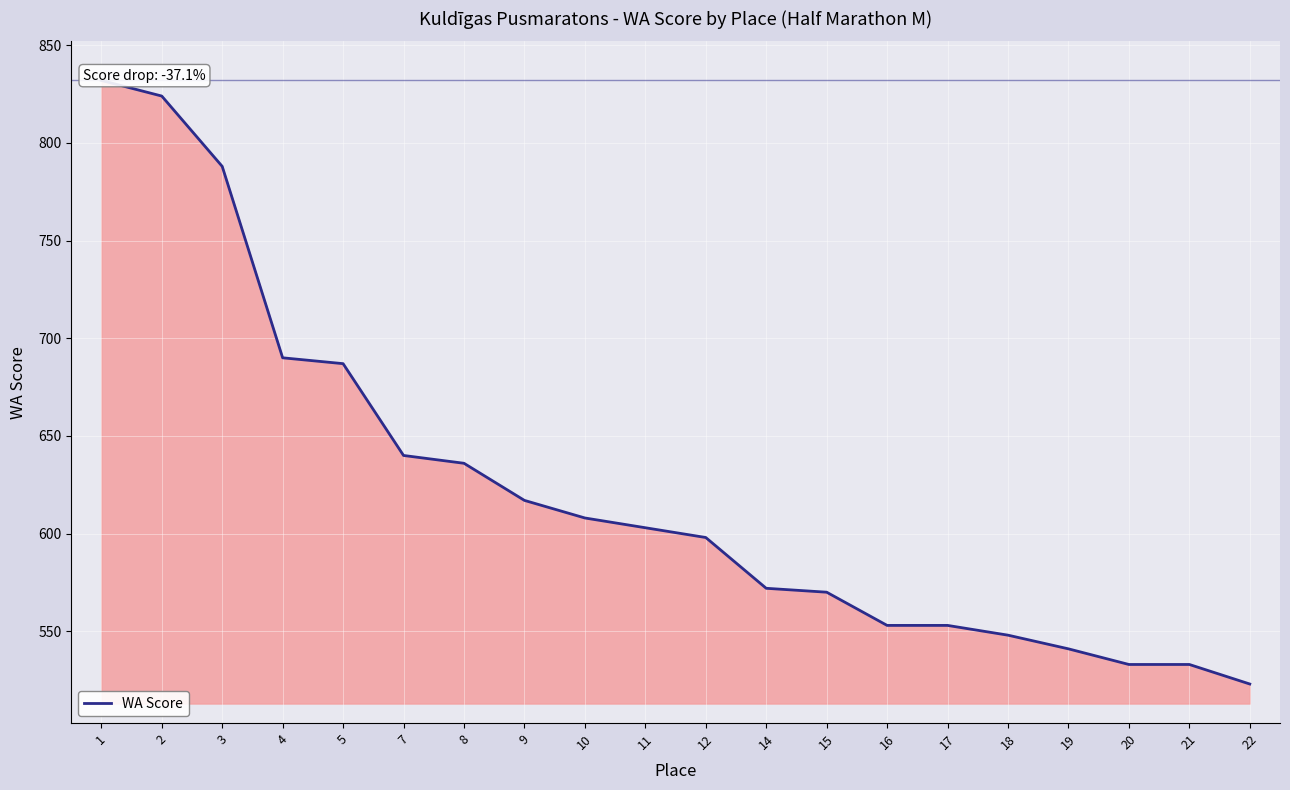

Which has a higher value, 19 or 7?

7